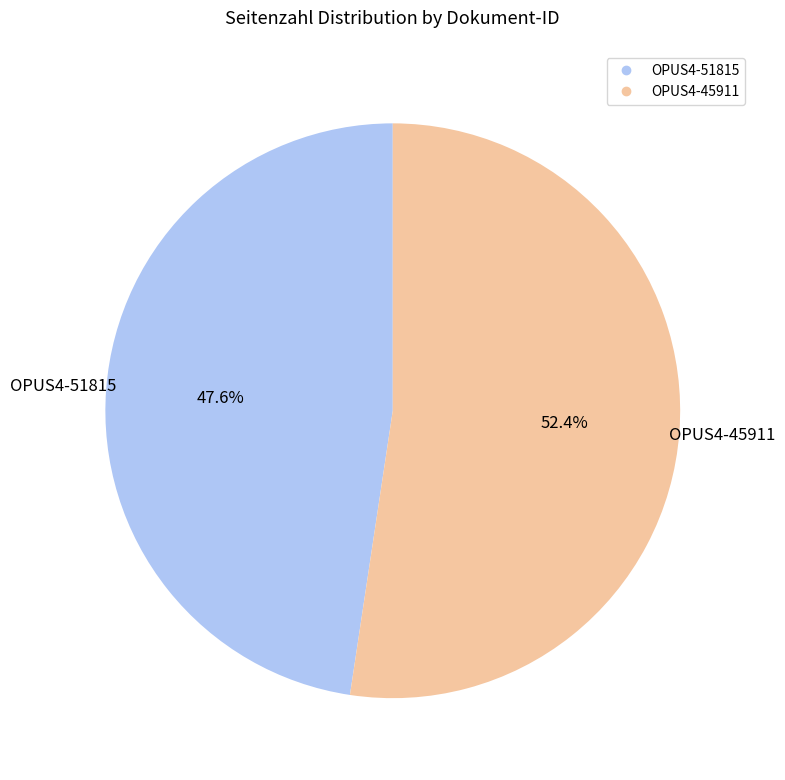

Which slice is the largest?

OPUS4-45911